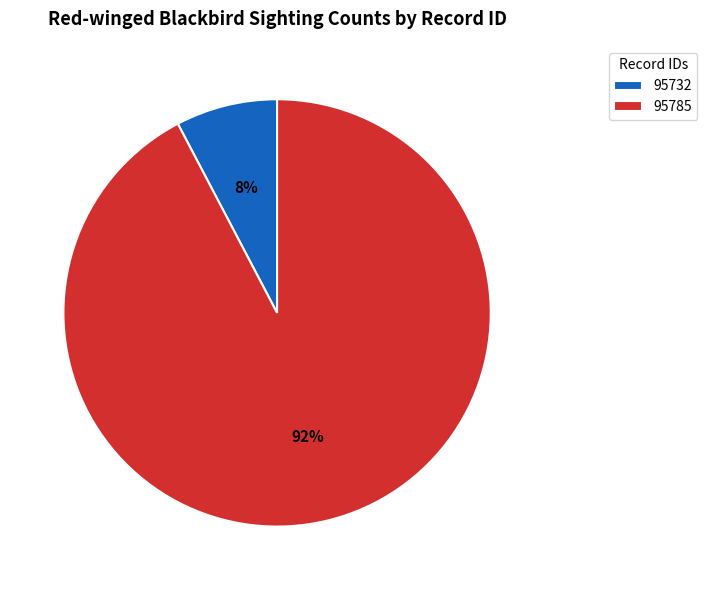

Is the sum of 95785 and 95732 greater than half?

Yes